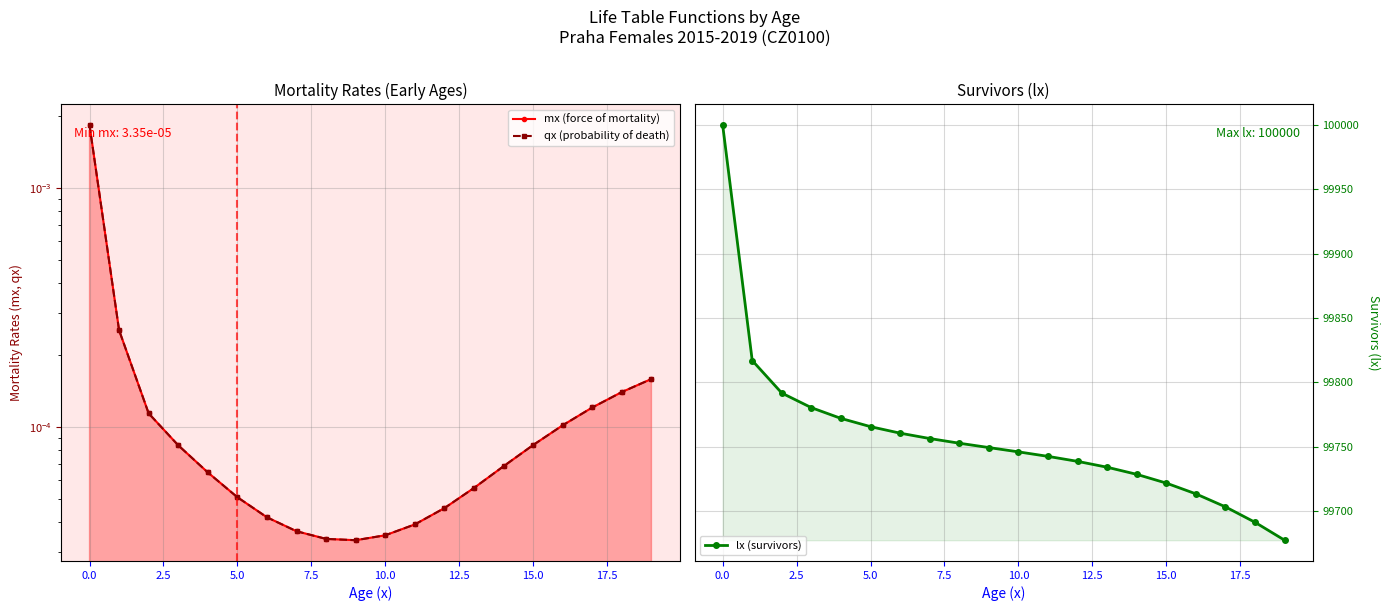

What is the label of the 4th point from the right?

16